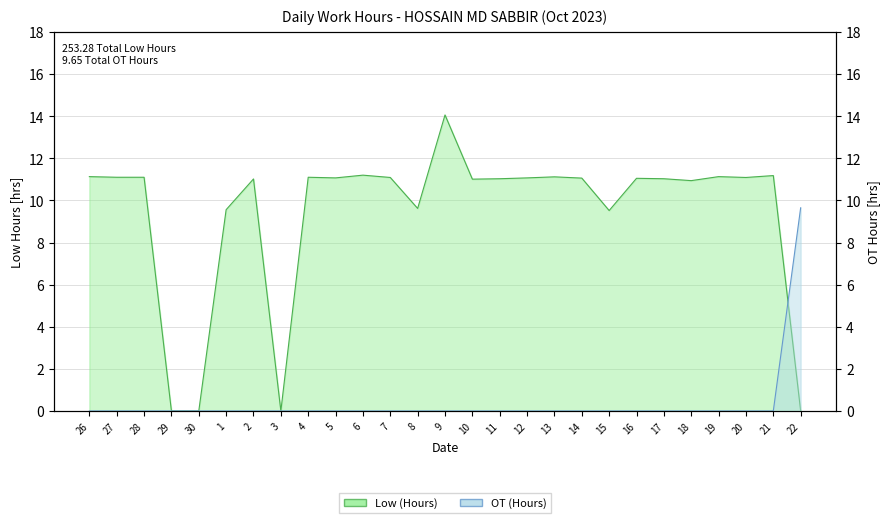

Where do OT (Hours) and Low (Hours) first cross each other?

21 and 22